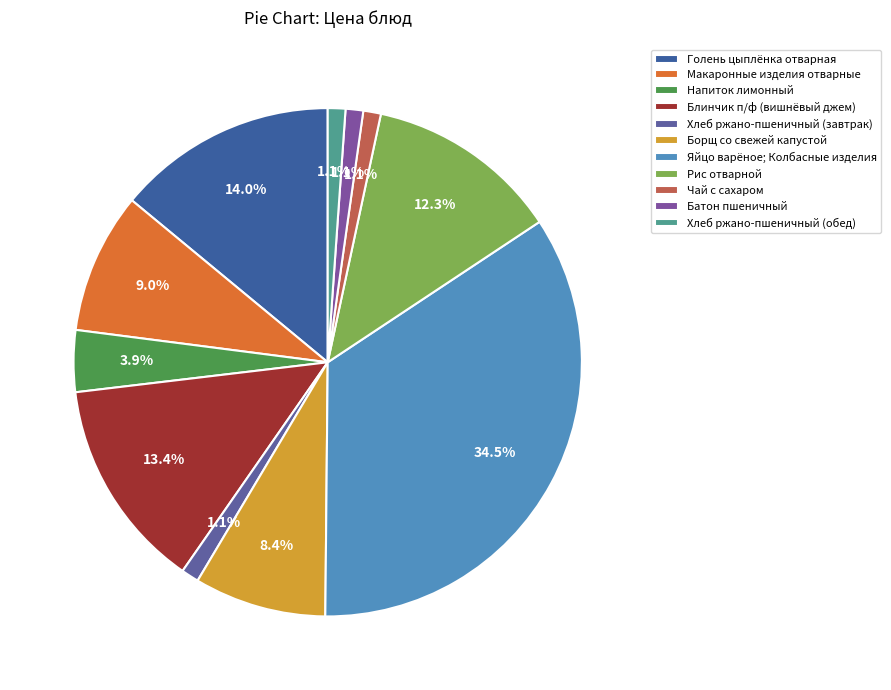

What is the change in value from Хлеб ржано-пшеничный (завтрак) to Яйцо варёное; Колбасные изделия?

+59.5